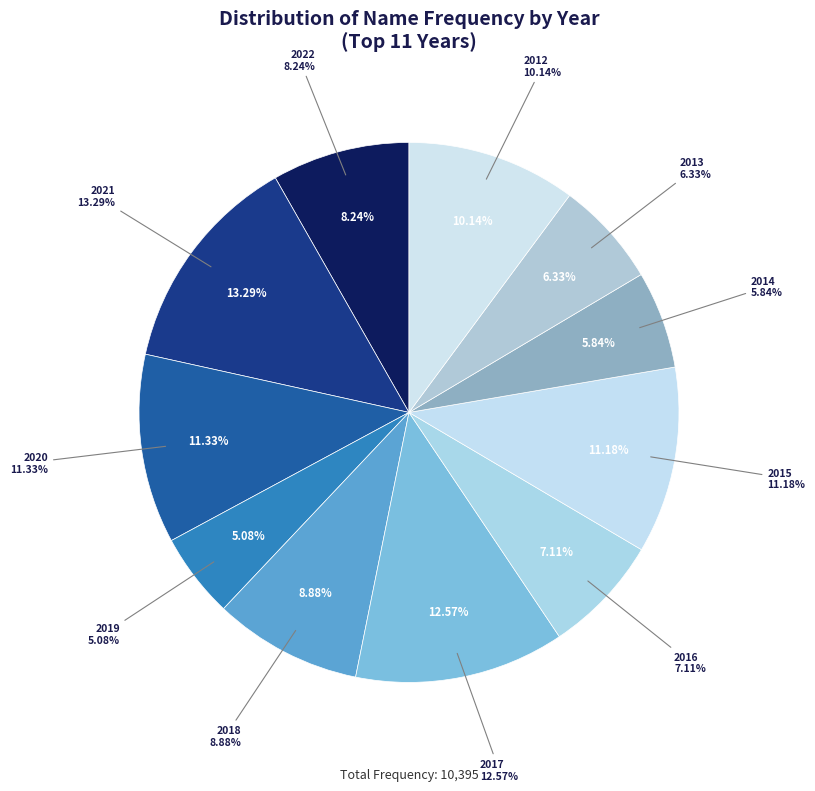

To the nearest percent, what is the combined percentage of 2016 and 2015?

18%